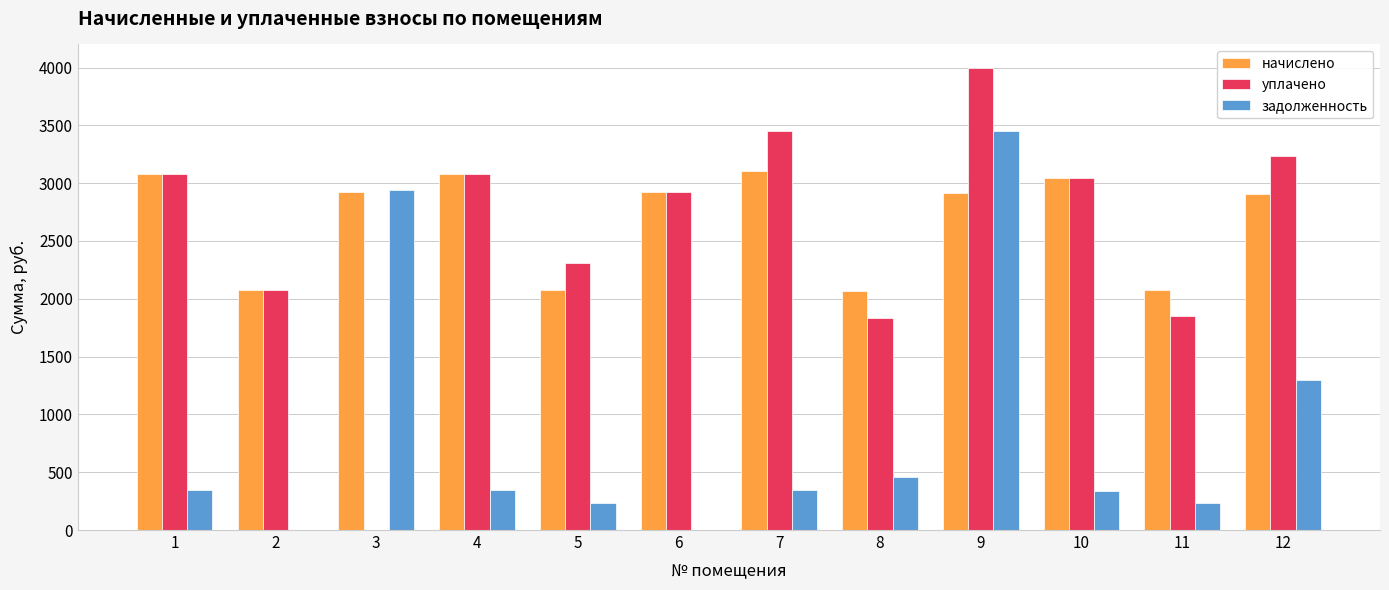

At which label is начислено closest to 2585?

12